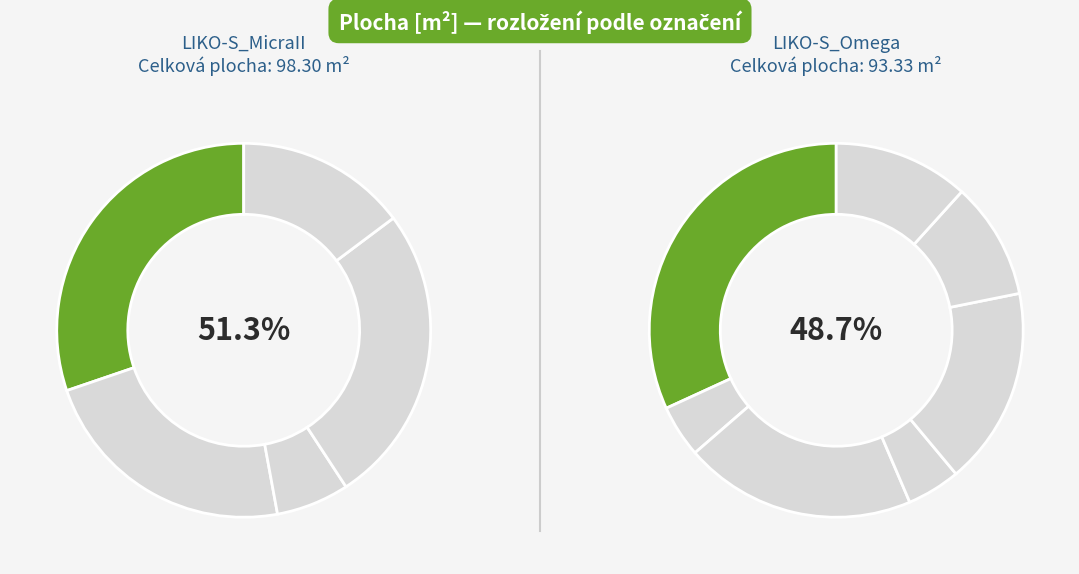

Does any single category account for the majority?

No